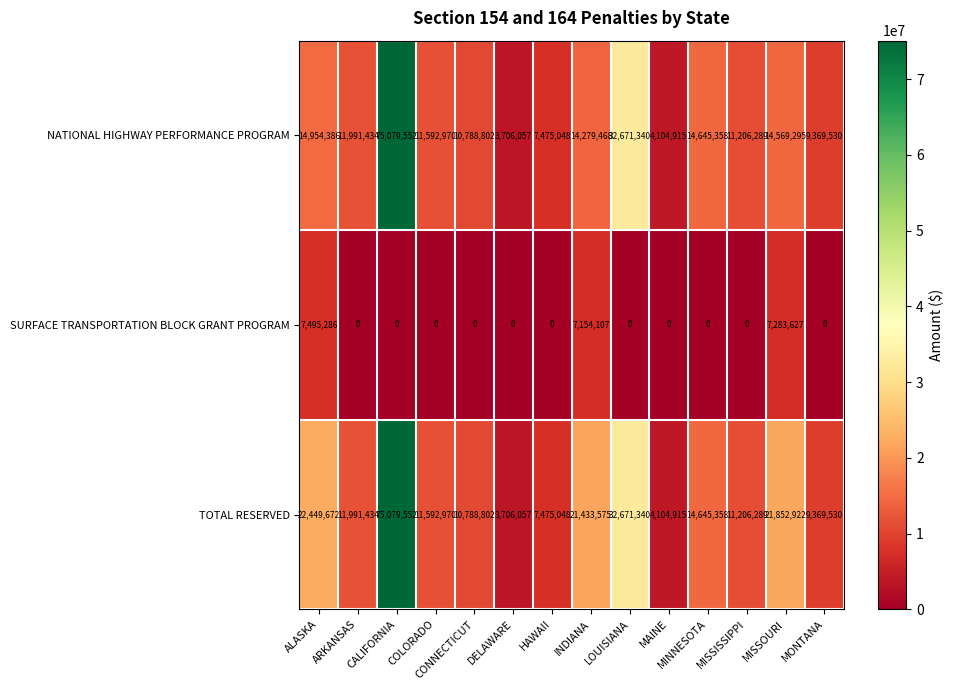

What is the sum of the NATIONAL HIGHWAY PERFORMANCE PROGRAM values at MISSOURI and MAINE?

18674210